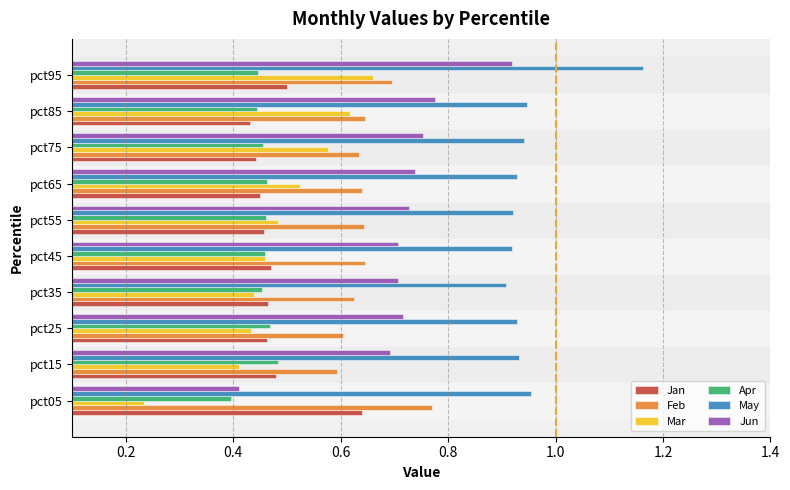

What is the total value across all series at pct55?

3.7